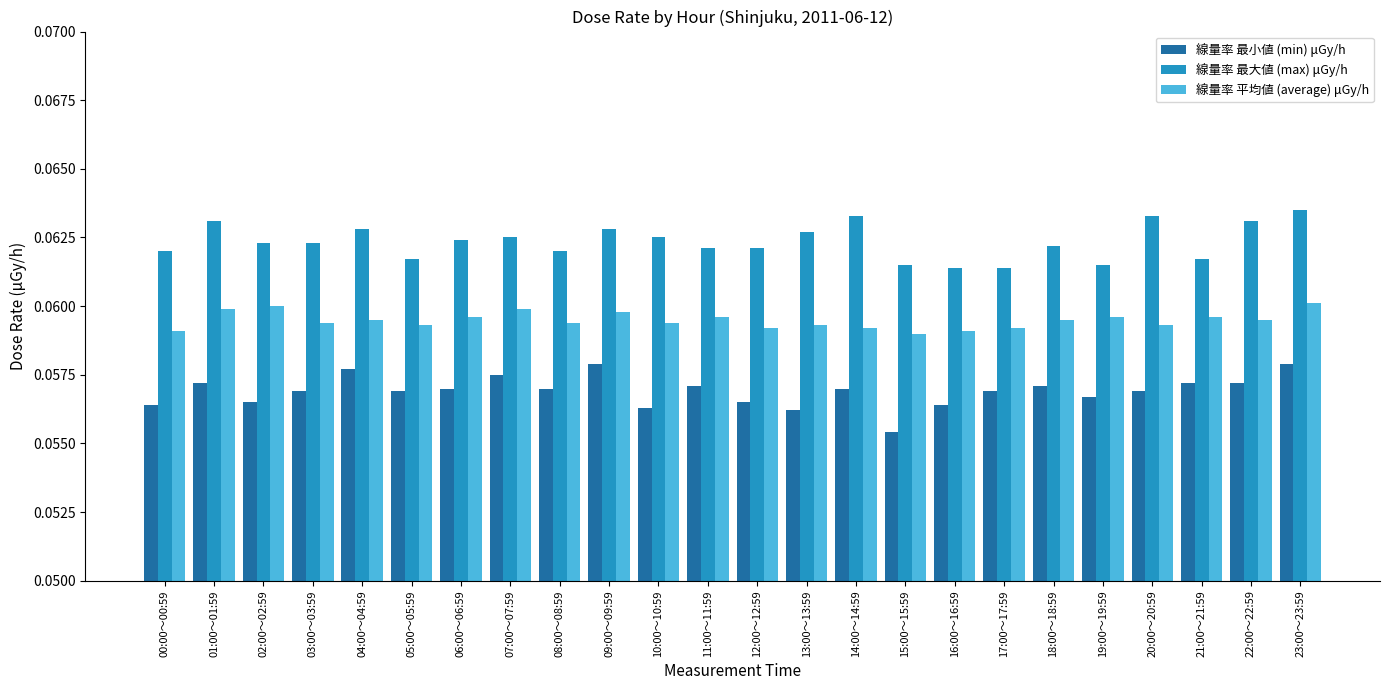

List the series in order of their overall mean, lowest first.

線量率 最小値 (min) μGy/h, 線量率 平均値 (average) μGy/h, 線量率 最大値 (max) μGy/h